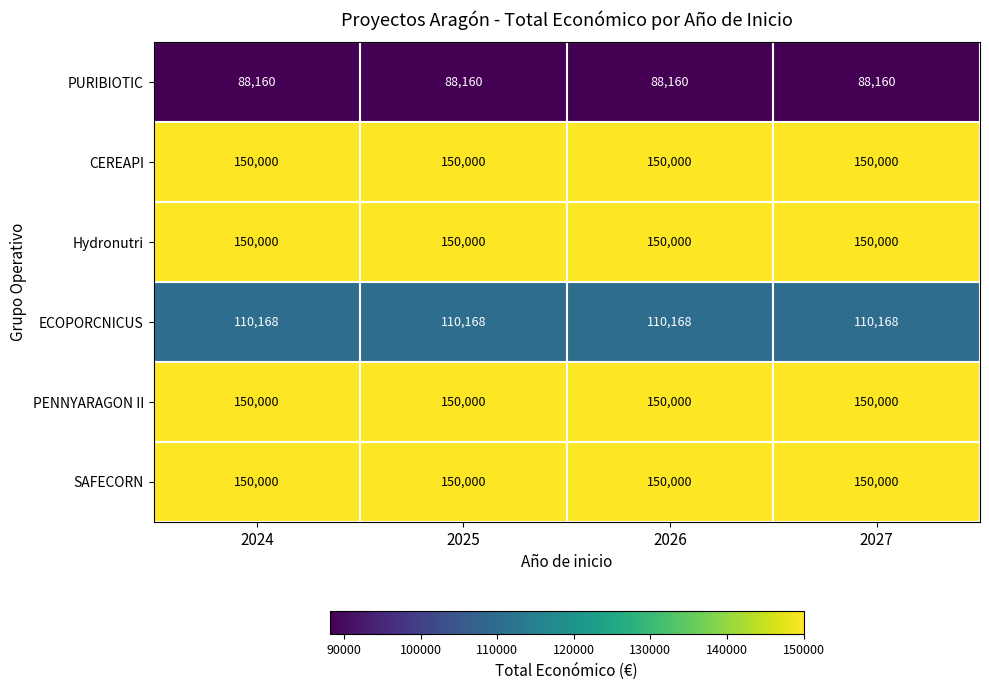

What is the minimum value for SAFECORN?

150000